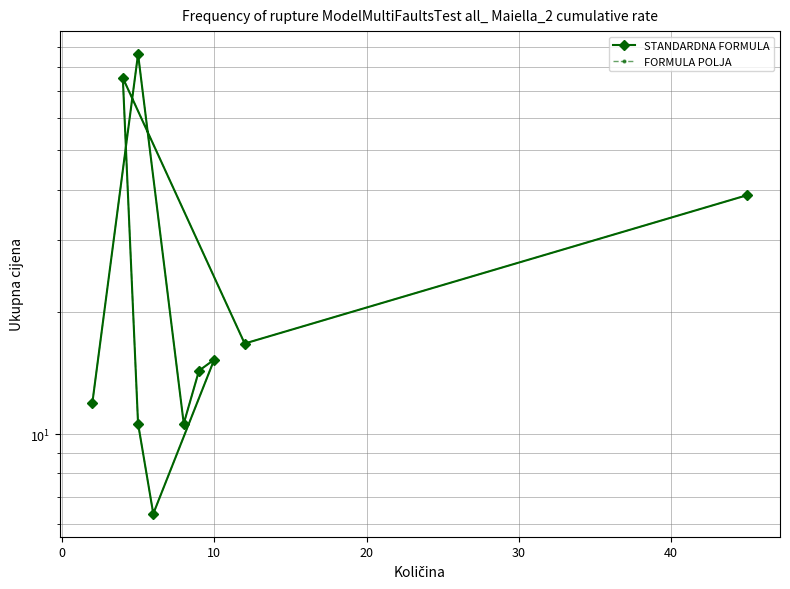

List the series in order of their peak value, lowest first.

STANDARDNA FORMULA, FORMULA POLJA